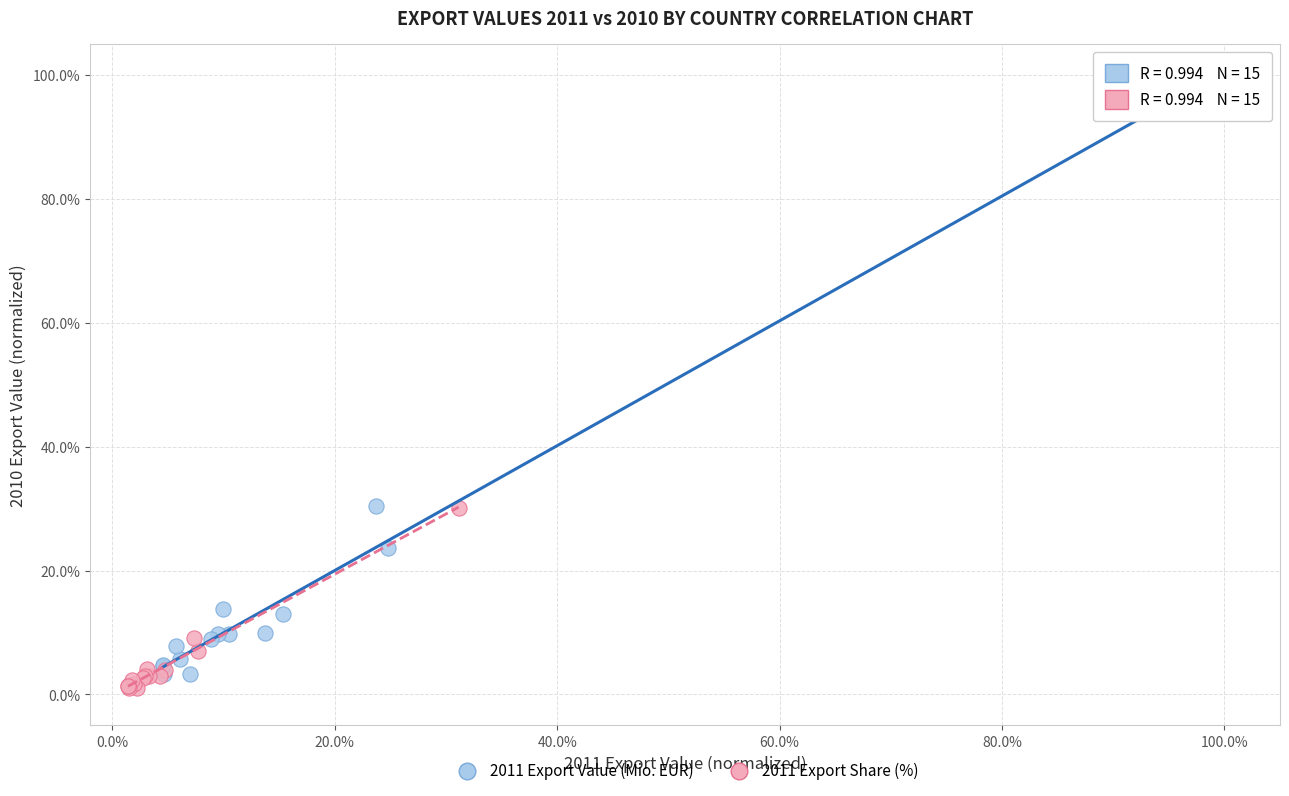

Which series has the widest spread of Y values?

2011 Export Value (Mio. EUR)